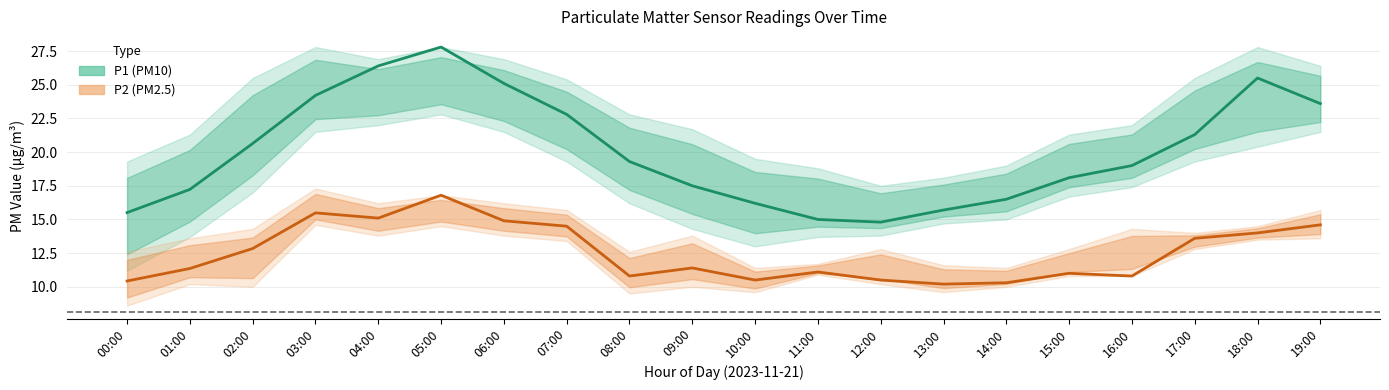

What is the spread (max minus min) of values at 10:00?

5.7